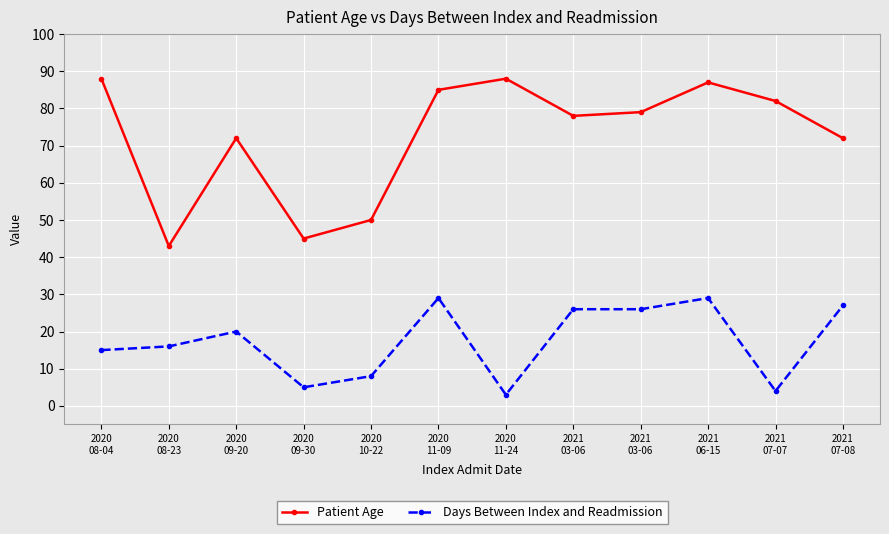

What is the sum of all Days Between Index and Readmission values?

208